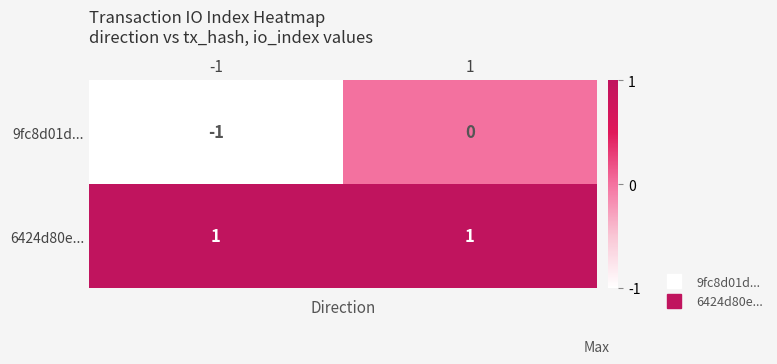

Which series changed the most between -1 and 1?

9fc8d01d...